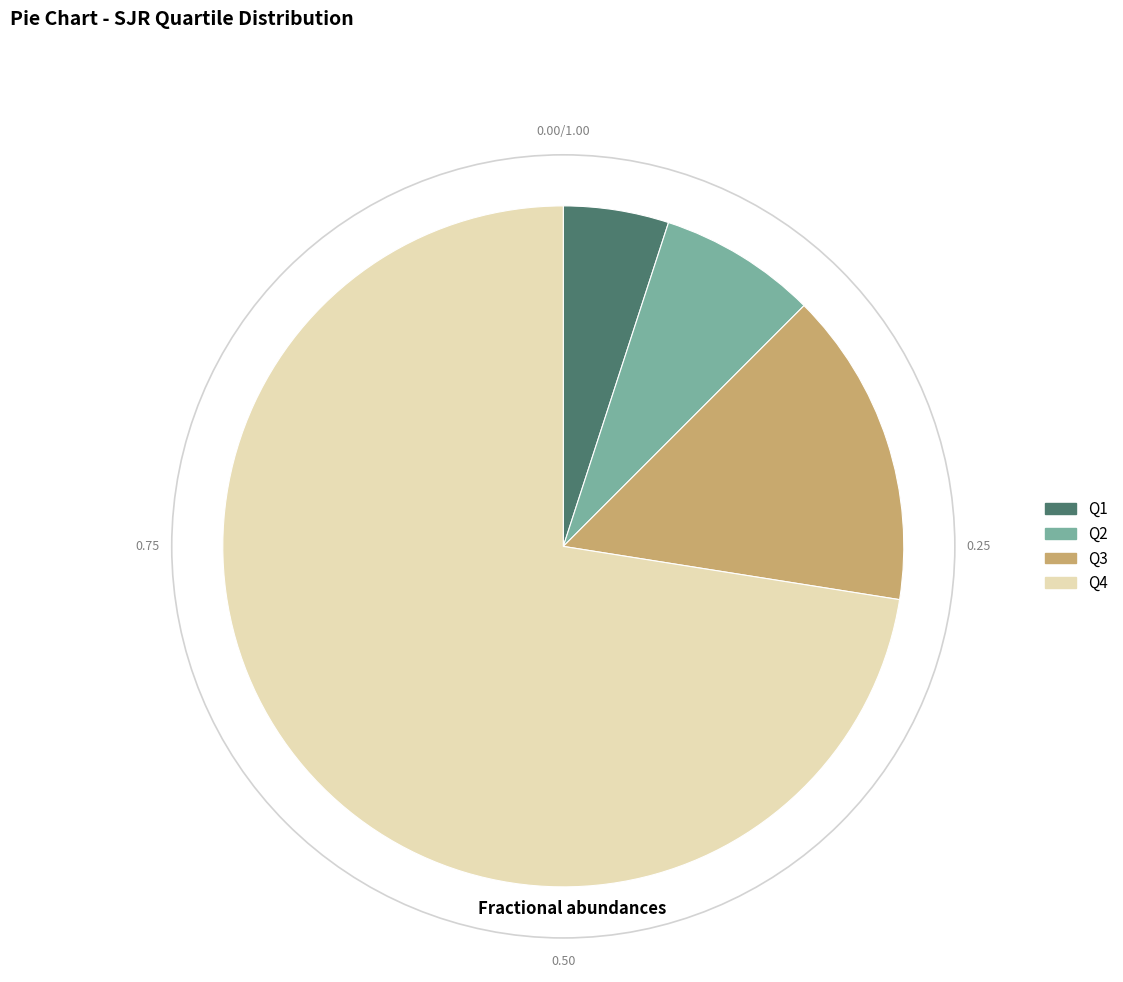

Which category has the smallest portion of the pie?

Q1